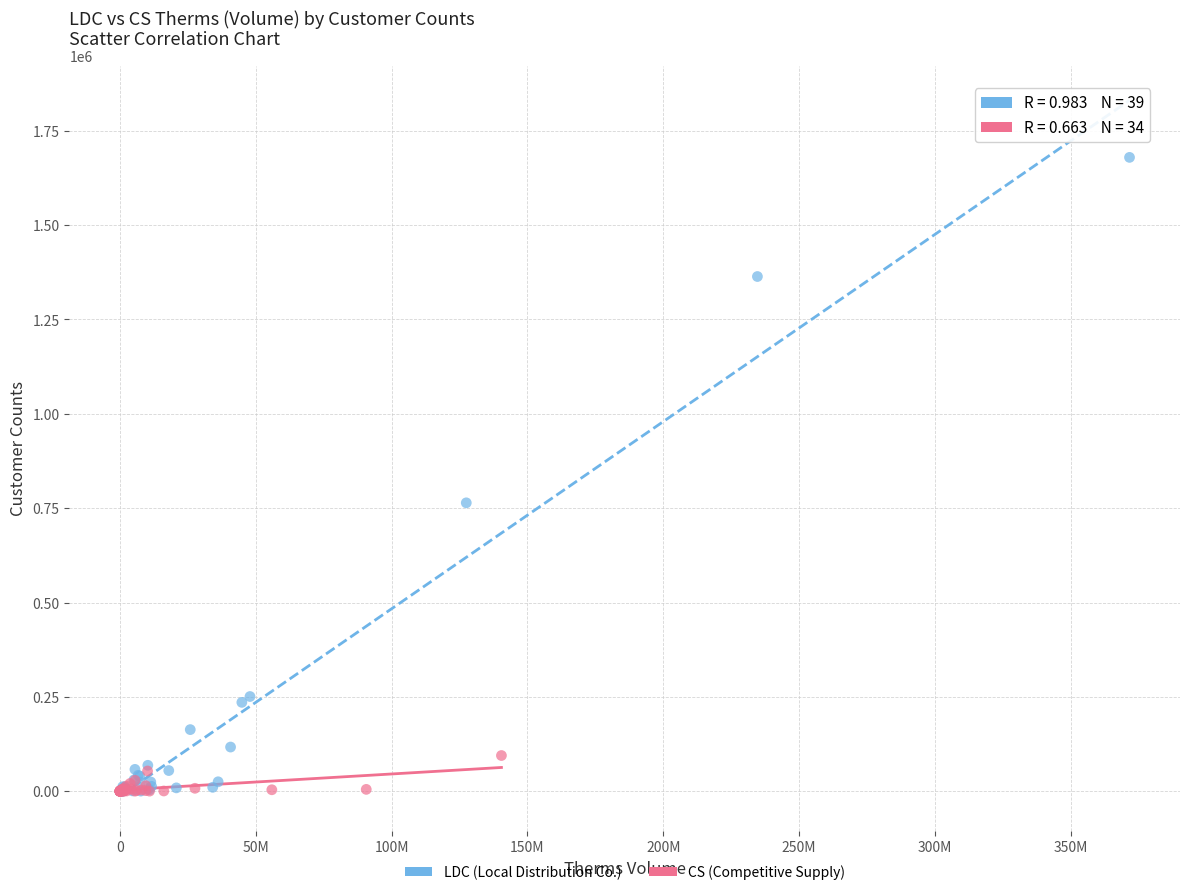

Which series has the largest Y range (max minus min)?

LDC (Local Distribution Co.)